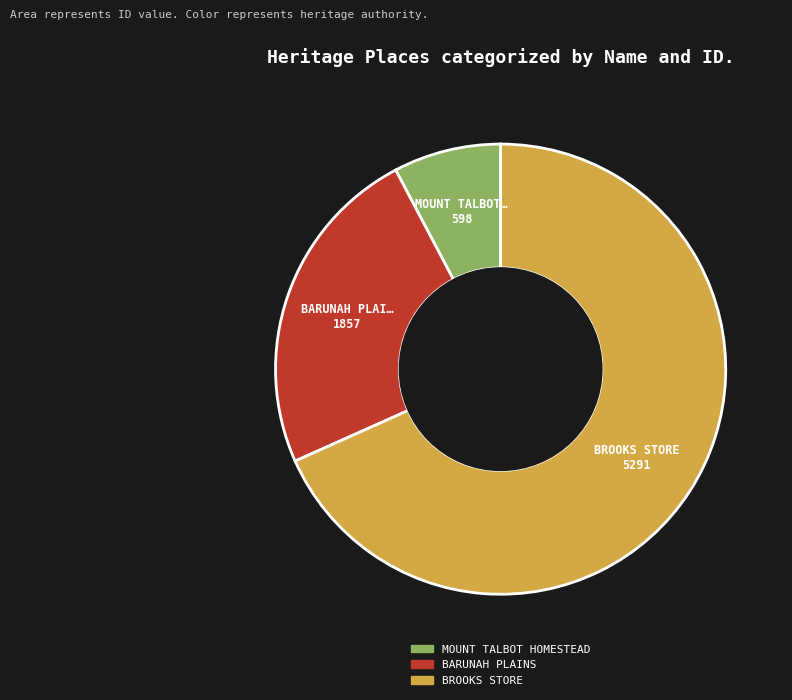

Rank the categories by value from highest to lowest.

BROOKS STORE, BARUNAH PLAINS, MOUNT TALBOT HOMESTEAD